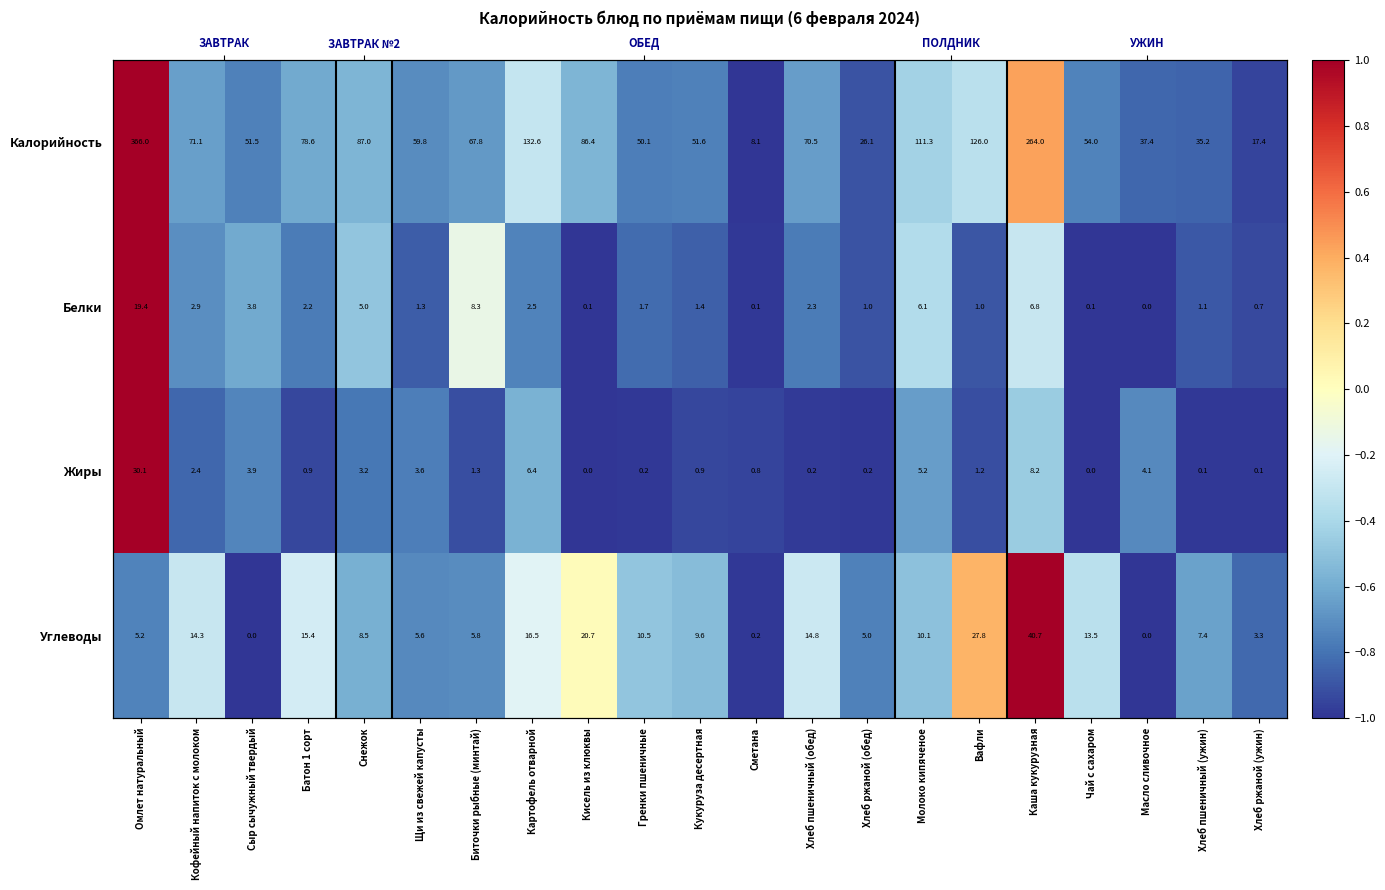

Rank the categories by Жиры value from lowest to highest.

Кисель из клюквы, Чай с сахаром, Хлеб пшеничный (ужин), Хлеб ржаной (ужин), Гренки пшеничные, Хлеб ржаной (обед), Хлеб пшеничный (обед), Сметана, Батон 1 сорт, Кукуруза десертная, Вафли, Биточки рыбные (минтай), Кофейный напиток с молоком, Снежок, Щи из свежей капусты, Сыр сычужный твердый, Масло сливочное, Молоко кипяченое, Картофель отварной, Каша кукурузная, Омлет натуральный